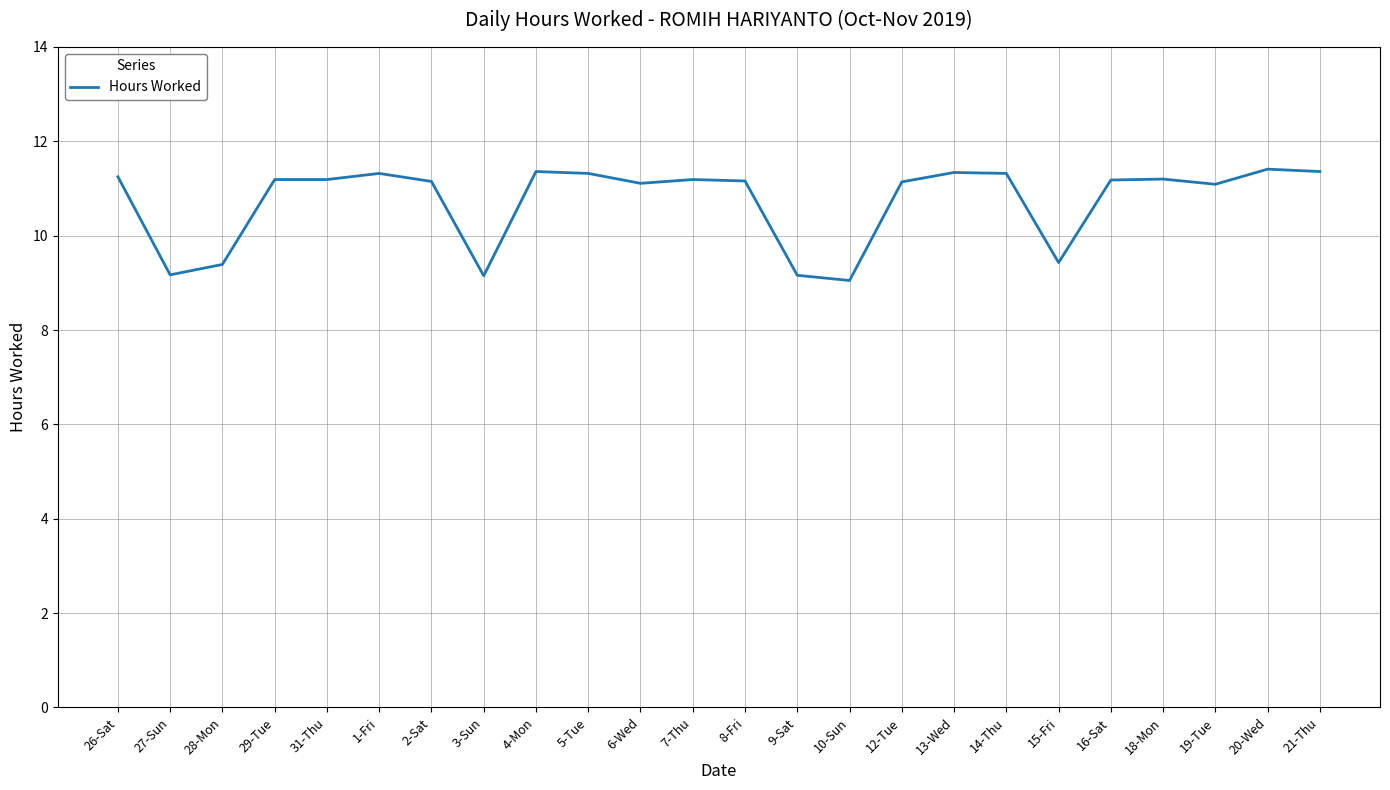

What is the greatest value displayed?

11.4